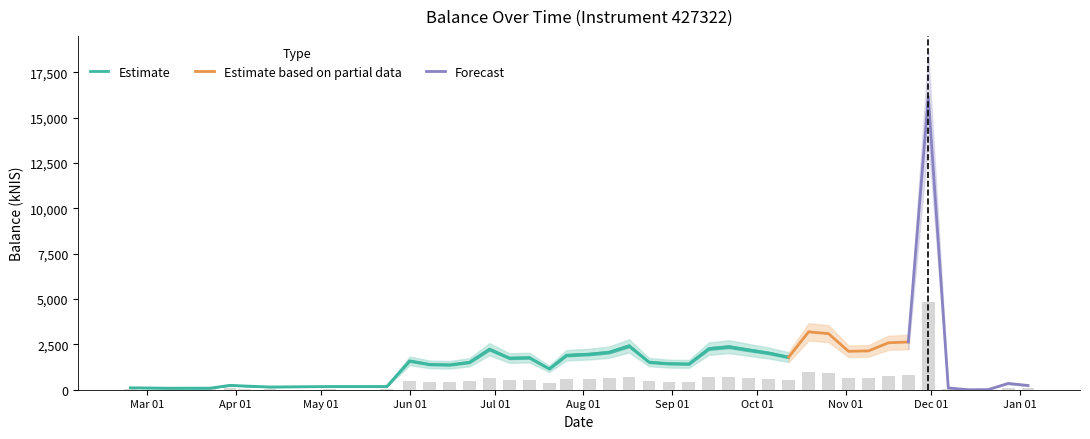

Reading right to left, extract all data points from this chart.

69.6	104.0	2.3	0.0	29.3	4846.4	790.3	775.9	642.1	635.1	927.1	957.4	538.6	607.3	658.1	711.4	680.4	427.1	432.3	456.5	725.9	621.0	588.8	570.4	345.3	531.1	523.9	670.3	454.4	412.1	419.2	477.5	53.5	53.1	45.4	61.9	72.7	26.1	25.2	31.9